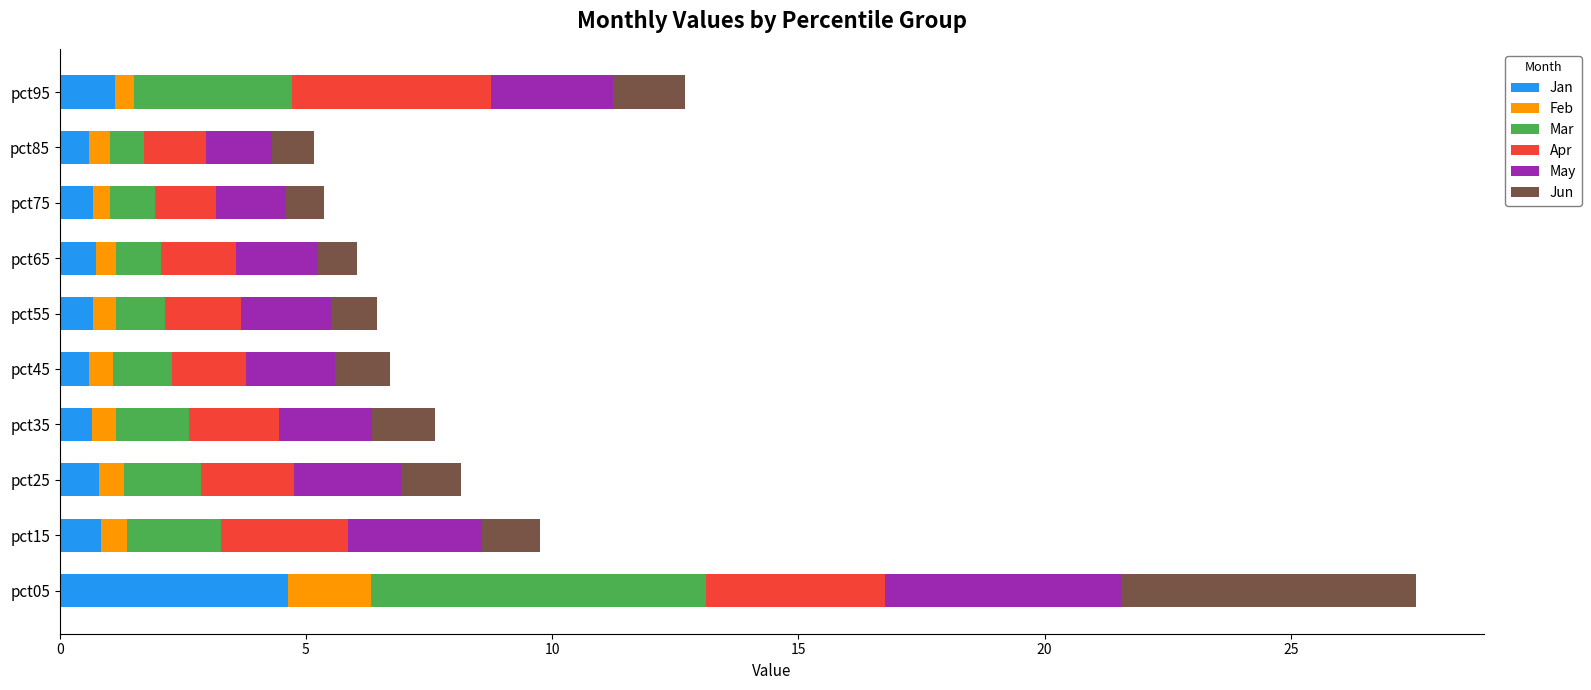

Is it true that Jan equals 0.6 at pct85?

True